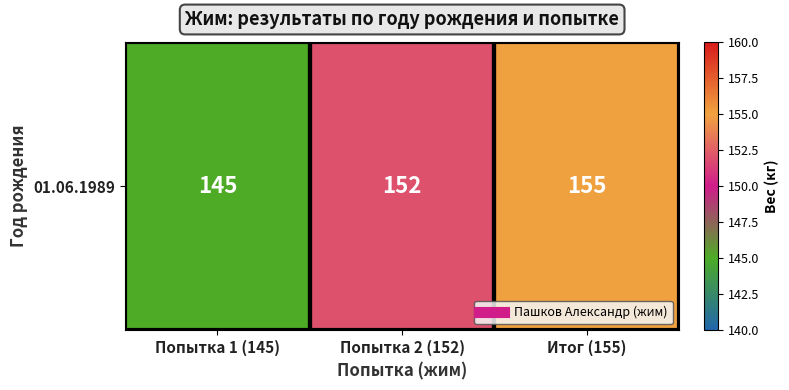

The value at Попытка 1 (145) is 145. True or false?

True